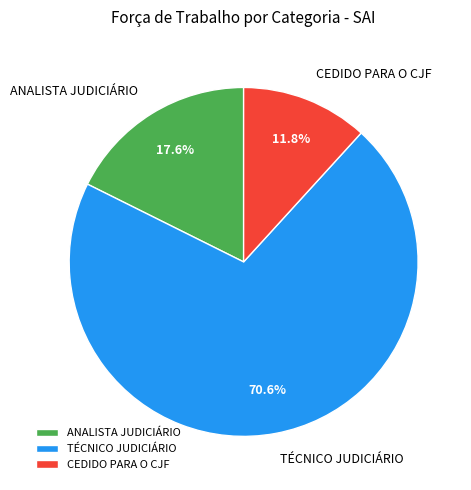

To the nearest percent, what is the average slice percentage?

33%